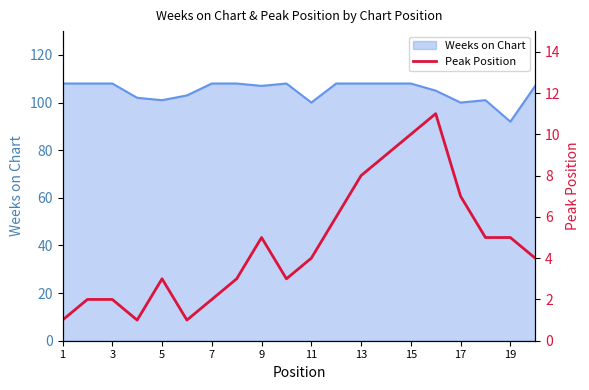

How many lines are shown in the chart?

1